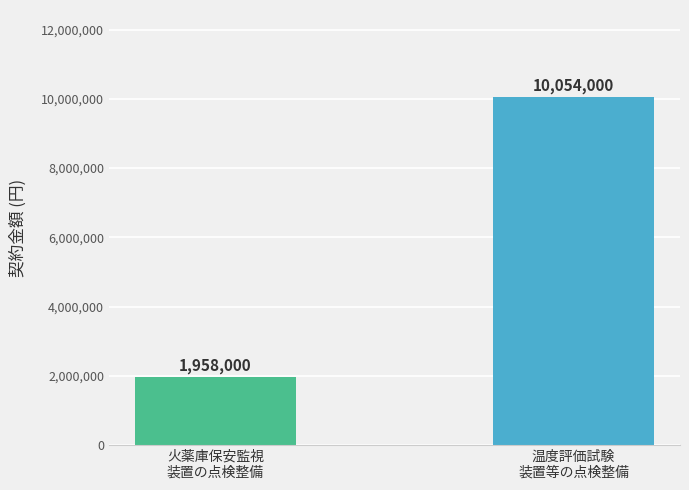

True or false: the data shows 1958000 at 火薬庫保安監視
装置の点検整備.

True